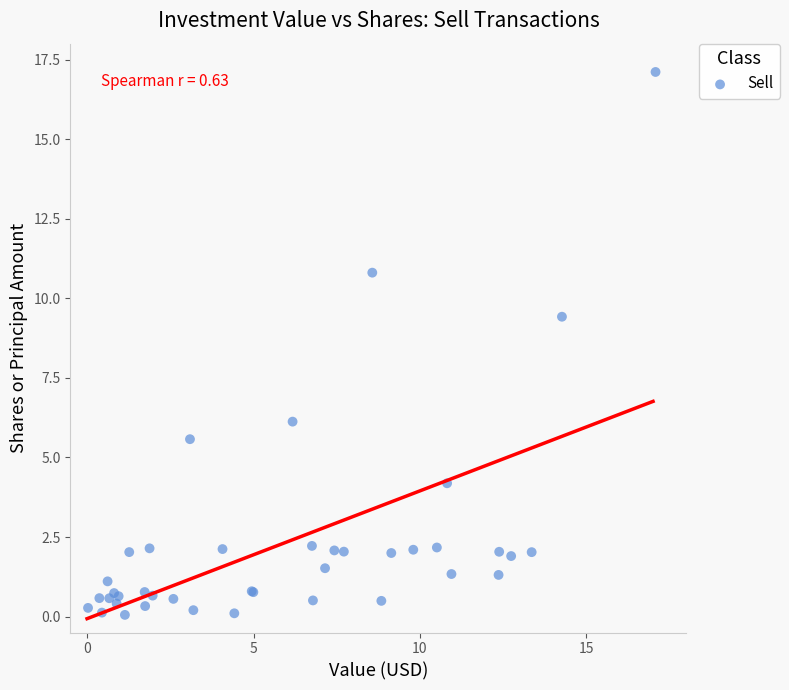

What Y value in the scatter plot is closest to 8?

9.4